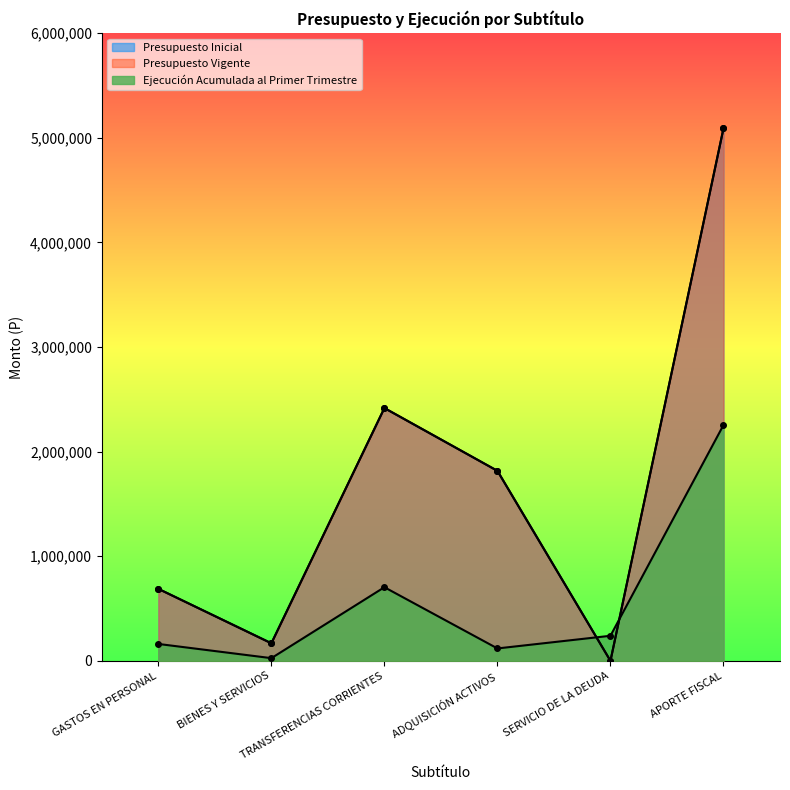

At which label does Presupuesto Inicial reach its peak?

APORTE FISCAL